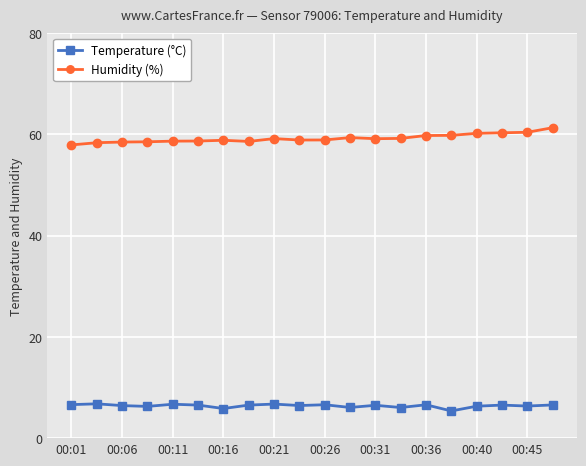

What is the value of the Humidity (%) point at the 8th from the left?

58.6